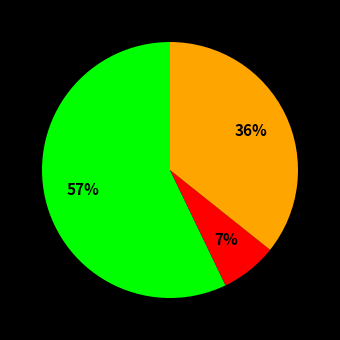

Is there a majority slice in this chart?

Yes